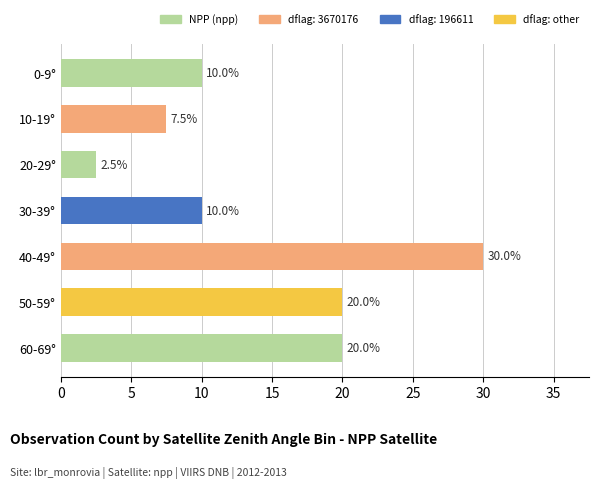

True or false: the data shows 10.0 at 0-9°.

True